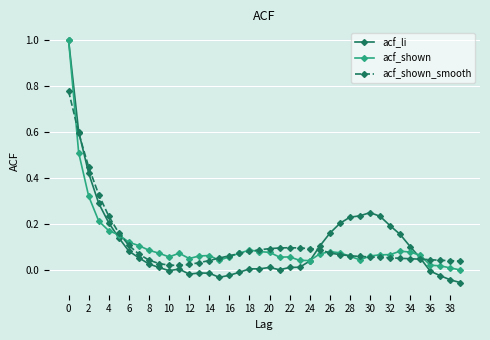

What is the maximum value for acf_li?

1.0